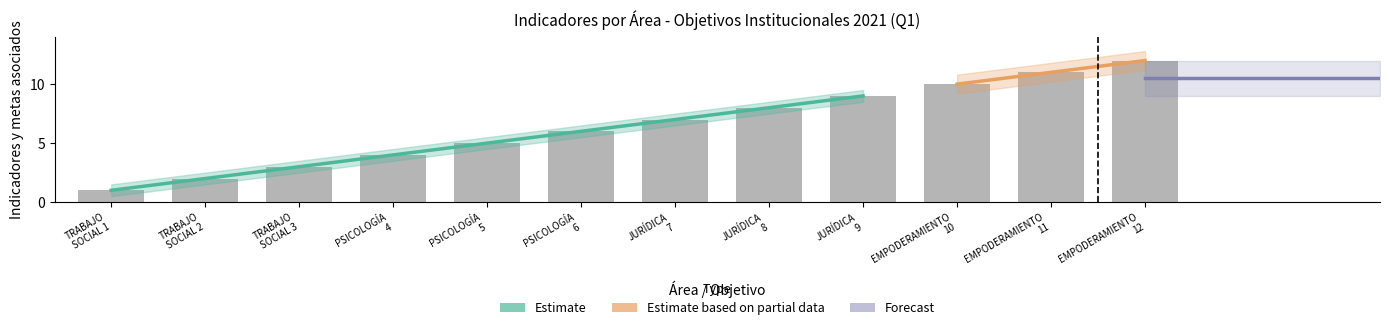

Are the bars horizontal?

No